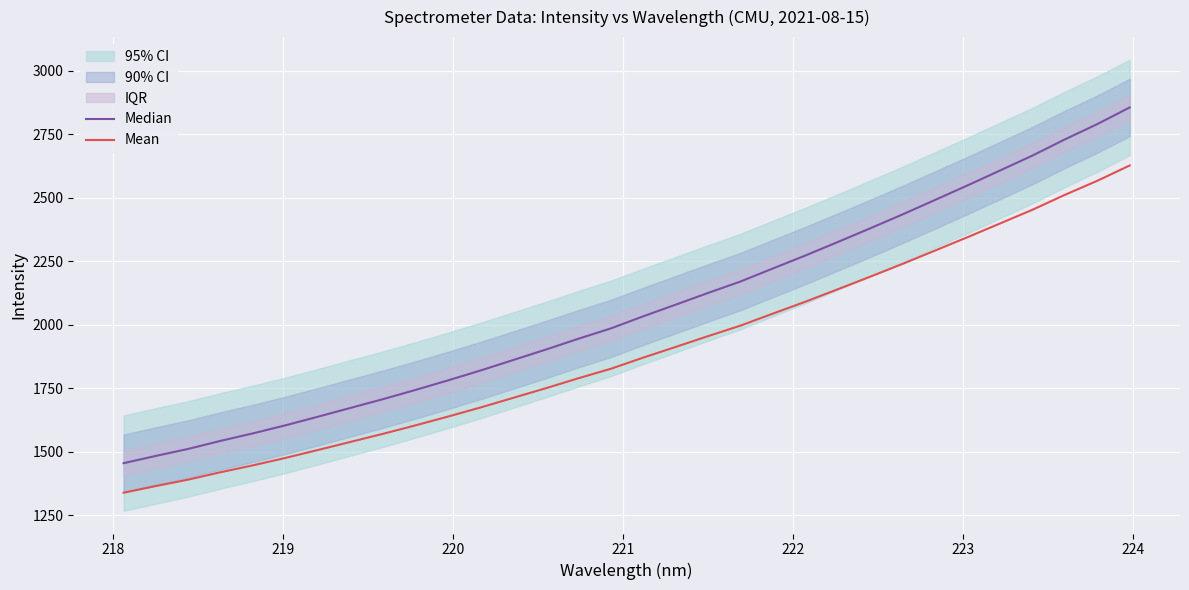

What is the maximum value for Mean?

2626.5